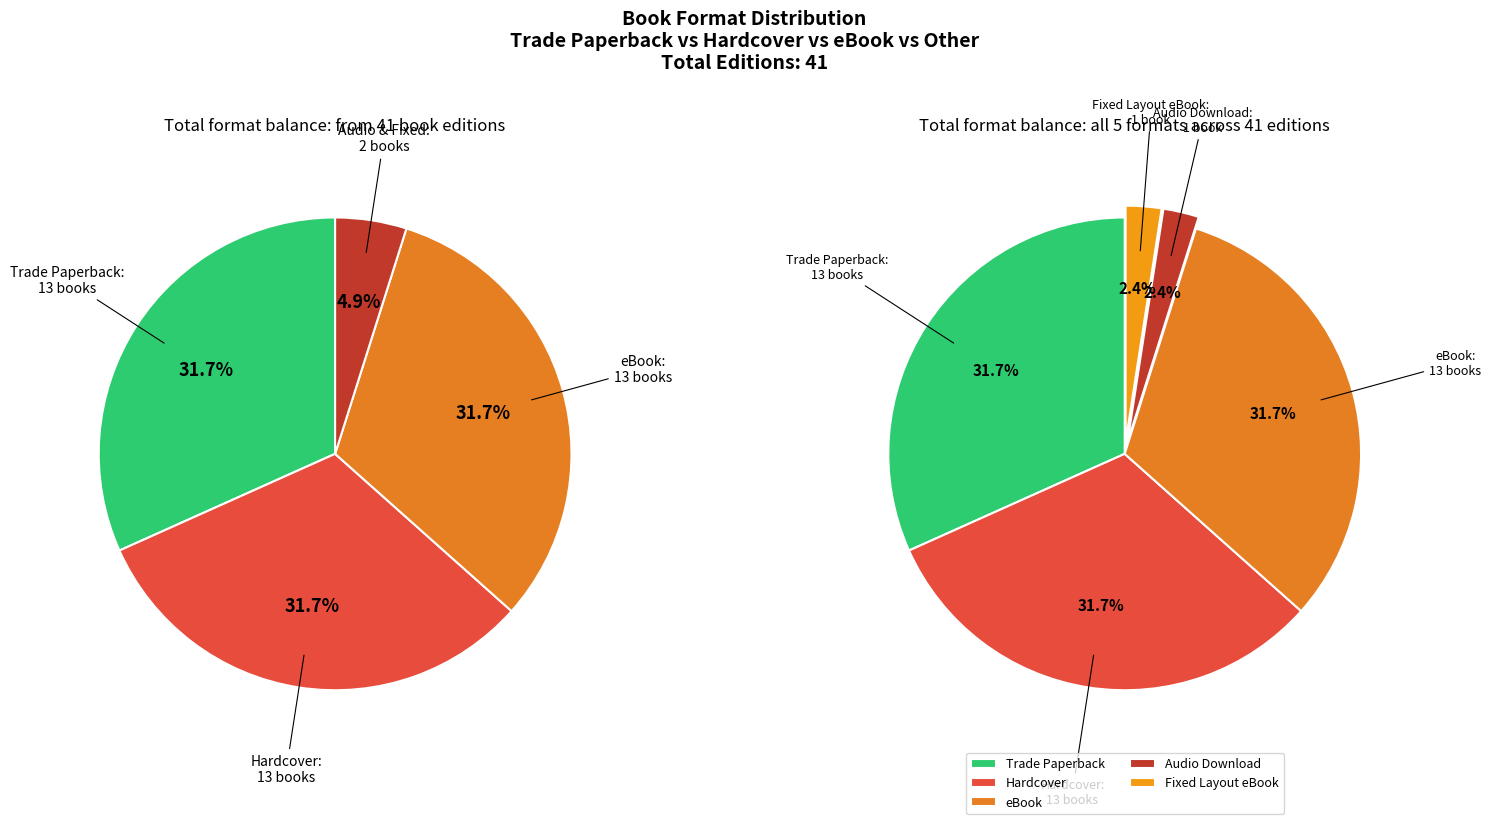

What percentage is the eBook slice, to the nearest percent?

32%